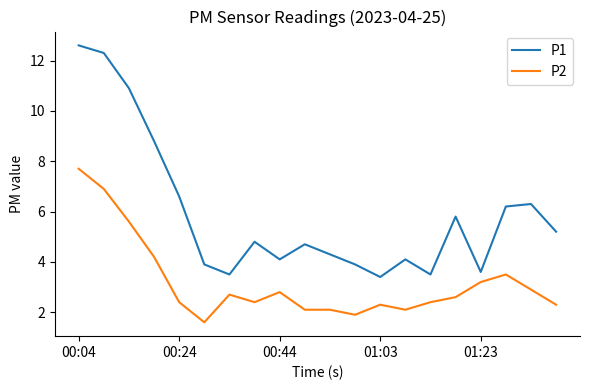

Which series has the widest spread of values?

P1